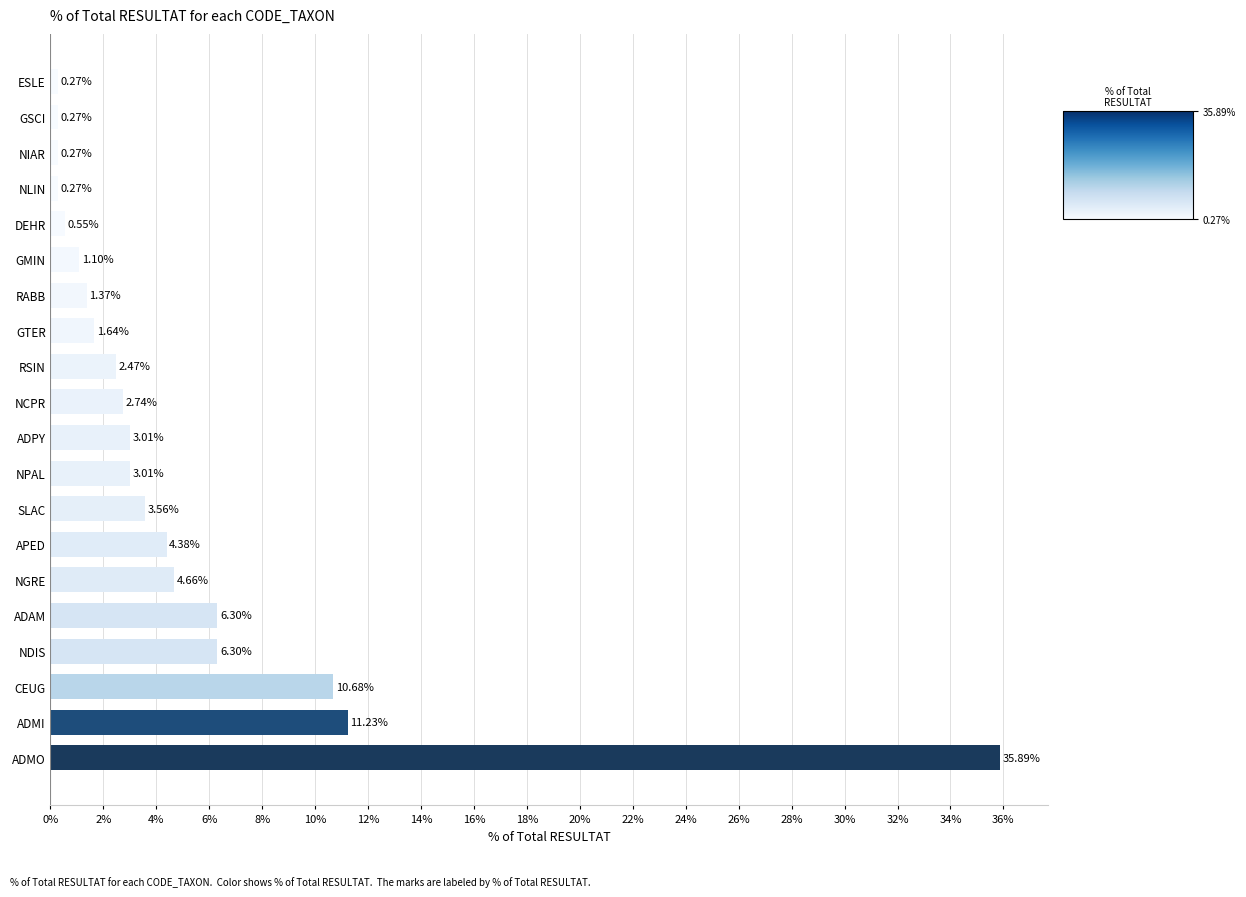

At which label is the value closest to 18?

ADMI